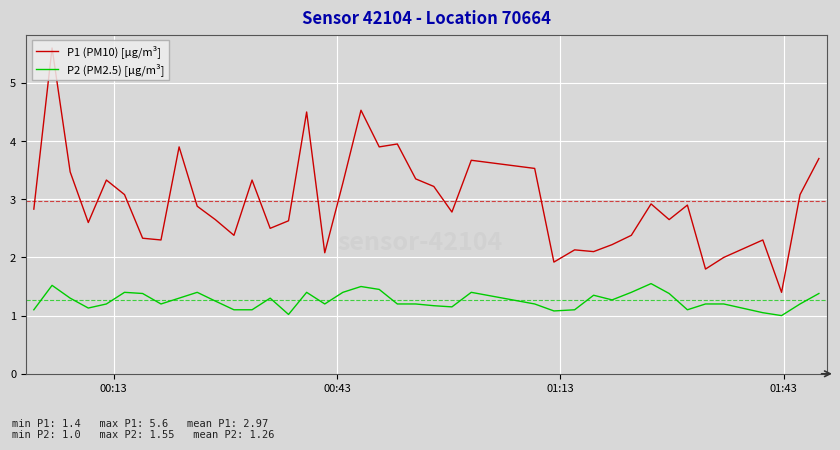

Which series has the largest range (max minus min)?

P1 (PM10) [µg/m³]